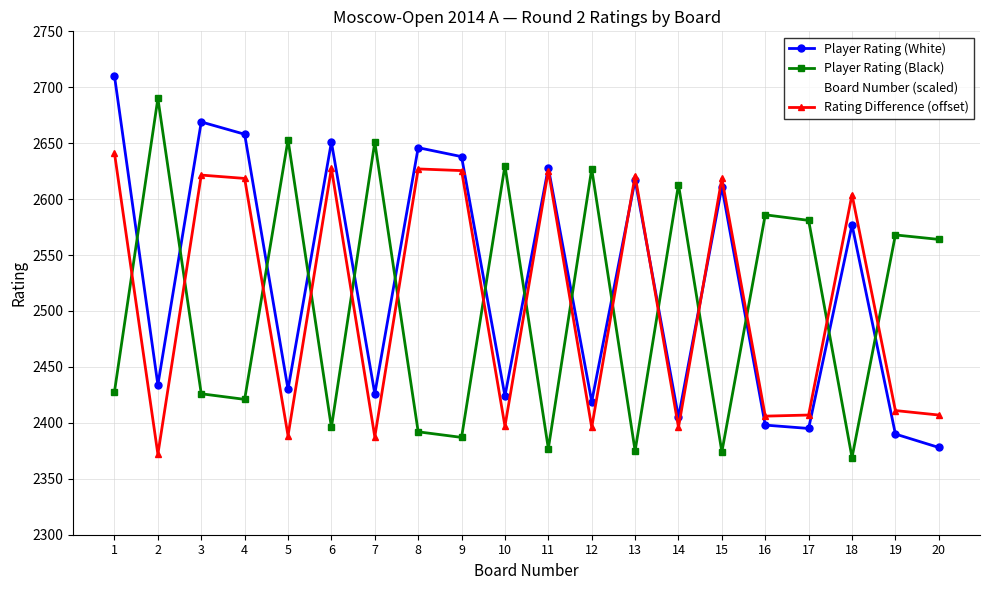

Reading left to right, what are all the values shown in this chart?

Player Rating (White): 2710.0	2434.0	2669.0	2658.0	2430.0	2651.0	2426.0	2646.0	2638.0	2424.0	2628.0	2419.0	2617.0	2405.0	2611.0	2398.0	2395.0	2577.0	2390.0	2378.0
Player Rating (Black): 2428.0	2690.0	2426.0	2421.0	2653.0	2396.0	2651.0	2392.0	2387.0	2630.0	2377.0	2627.0	2375.0	2613.0	2374.0	2586.0	2581.0	2369.0	2568.0	2564.0
Board Number (scaled): 1.0	2.0	3.0	4.0	5.0	6.0	7.0	8.0	9.0	10.0	11.0	12.0	13.0	14.0	15.0	16.0	17.0	18.0	19.0	20.0
Rating Difference (offset): 2641.0	2372.0	2621.5	2618.5	2388.5	2627.5	2387.5	2627.0	2625.5	2397.0	2625.5	2396.0	2621.0	2396.0	2618.5	2406.0	2407.0	2604.0	2411.0	2407.0